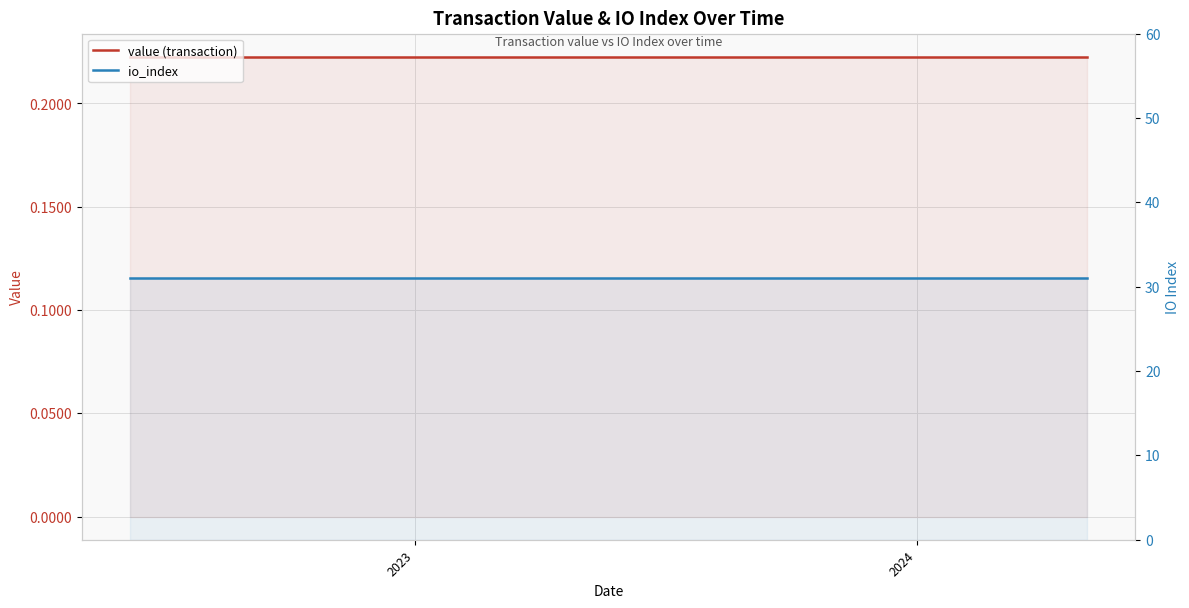

Reading right to left, what are all the values shown in this chart?

value (transaction): 0.2	0.2	0.2	0.2	0.2	0.2	0.2	0.2	0.2	0.2	0.2	0.2	0.2	0.2	0.2	0.2	0.2	0.2	0.2	0.2	0.2	0.2	0.2	0.2
io_index: 31.0	31.0	31.0	31.0	31.0	31.0	31.0	31.0	31.0	31.0	31.0	31.0	31.0	31.0	31.0	31.0	31.0	31.0	31.0	31.0	31.0	31.0	31.0	31.0